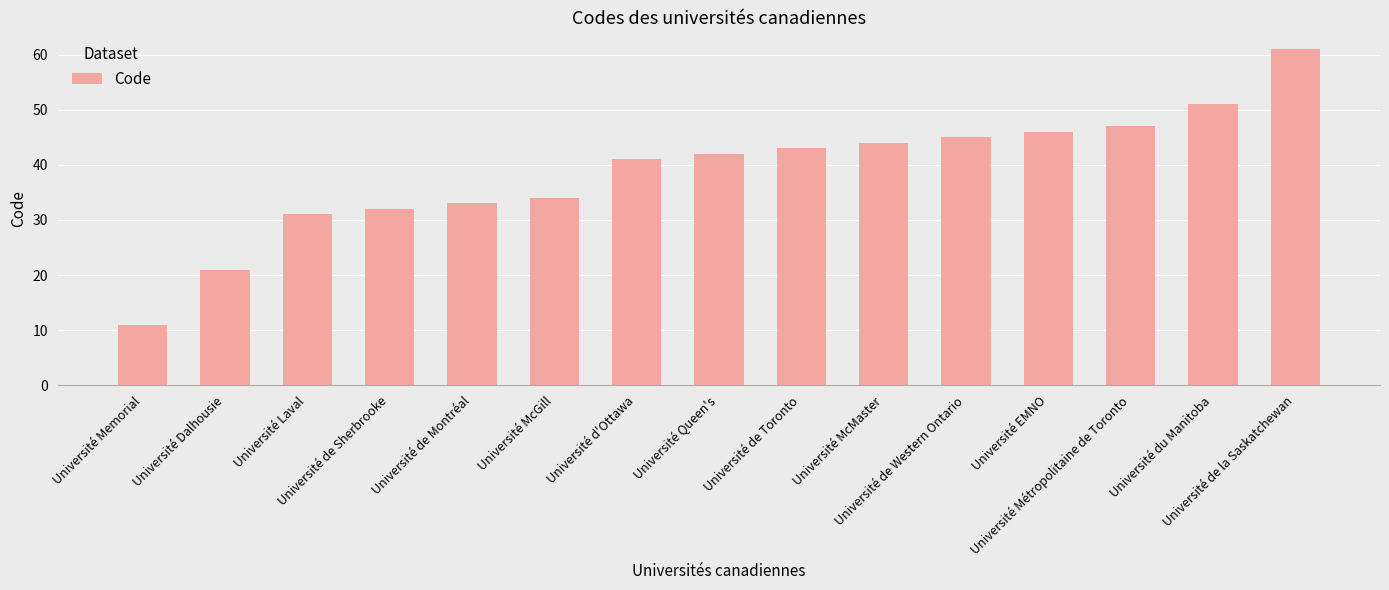

Which label corresponds to the largest value in the chart?

Université de la Saskatchewan